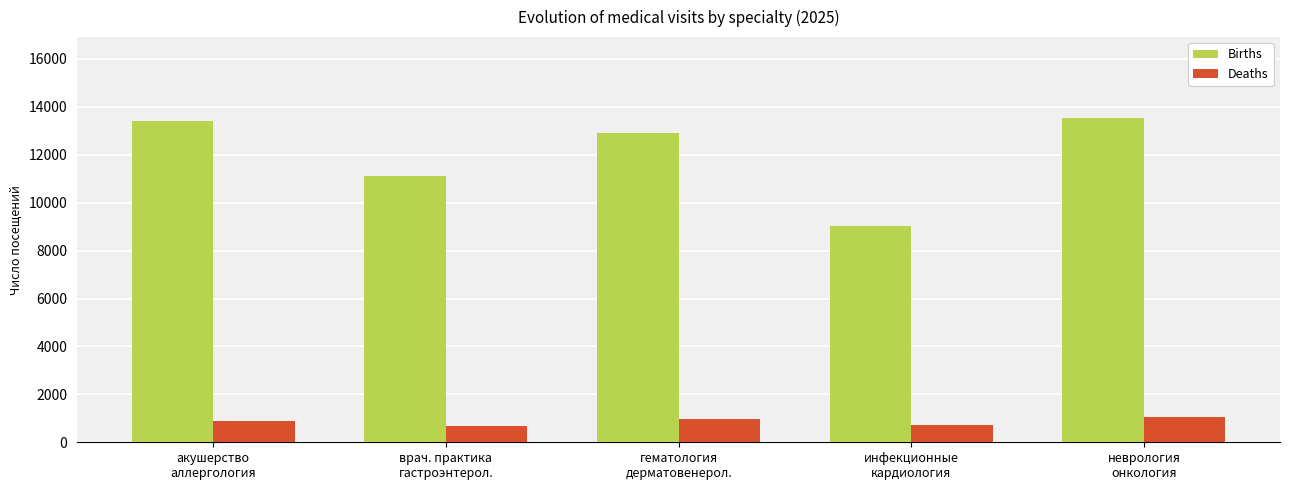

The Births series shows 14726 at врач. практика
гастроэнтерол.. True or false?

False